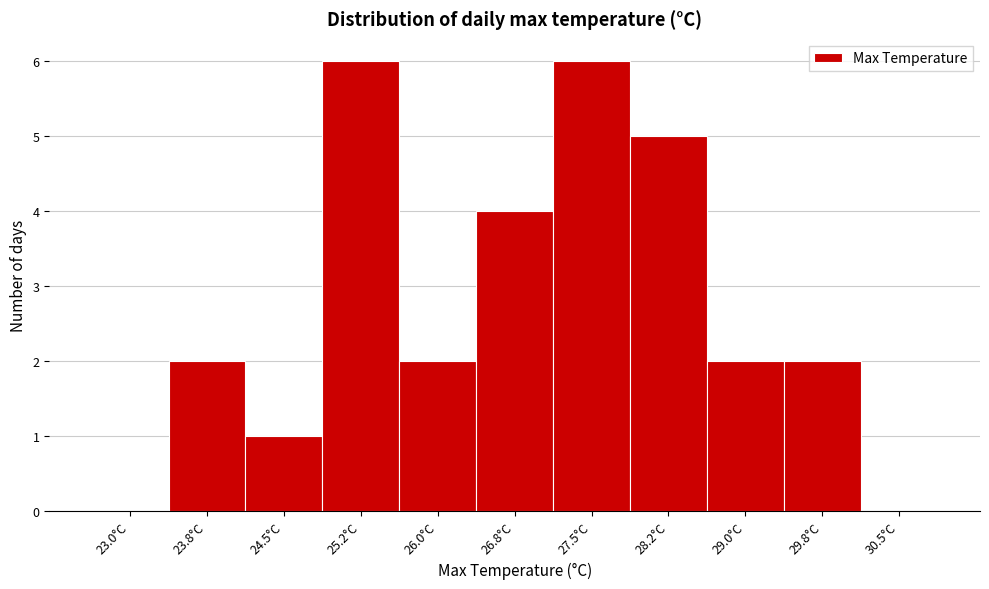

Reading left to right, list all the values displayed in this chart.

23.0°C=0	23.8°C=2	24.5°C=1	25.2°C=6	26.0°C=2	26.8°C=4	27.5°C=6	28.2°C=5	29.0°C=2	29.8°C=2	30.5°C=0